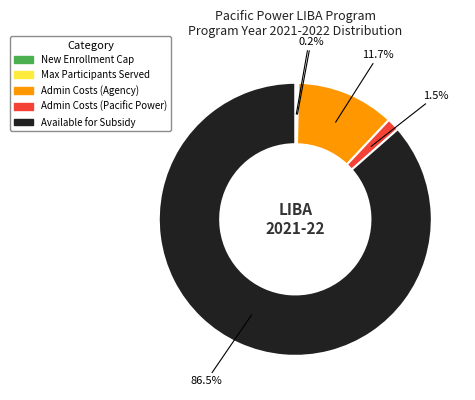

Does any single category account for the majority?

Yes